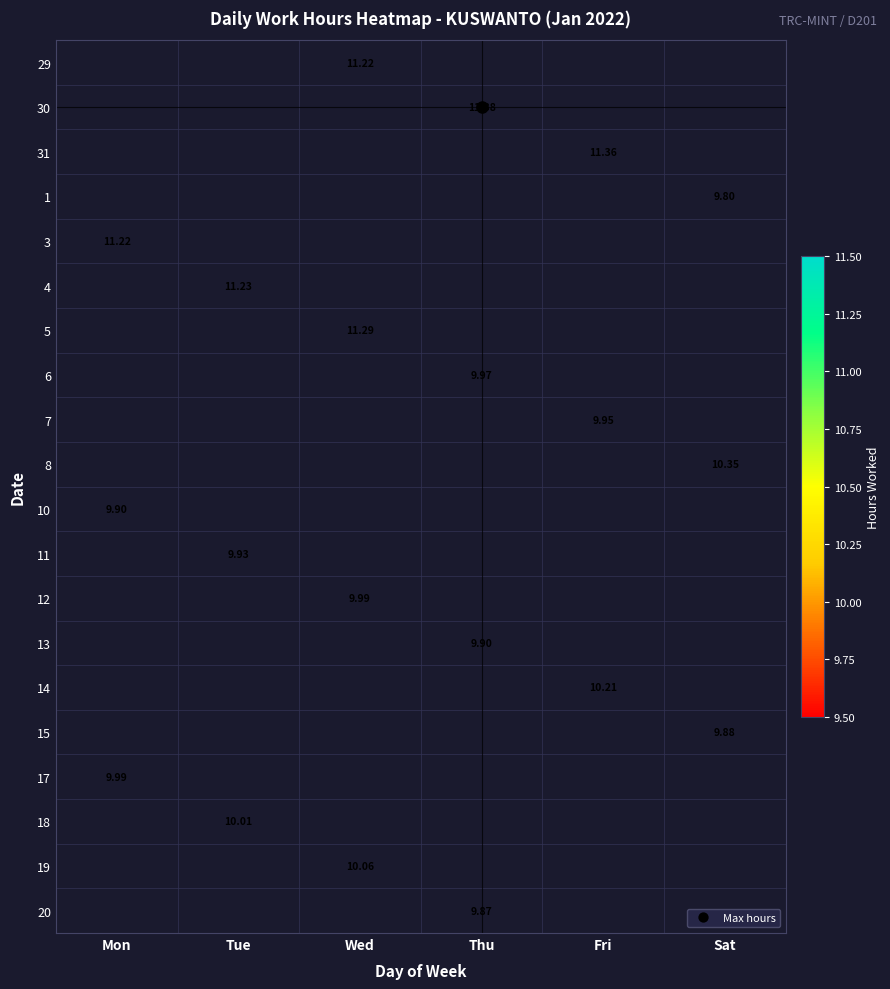

How many data points does each series have?

6